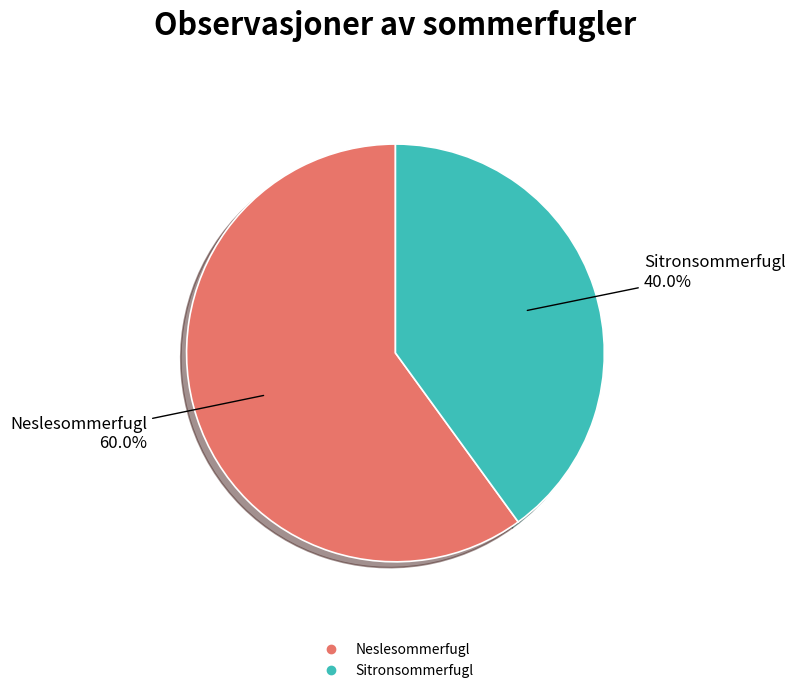

Between Neslesommerfugl and Sitronsommerfugl, which is larger?

Neslesommerfugl